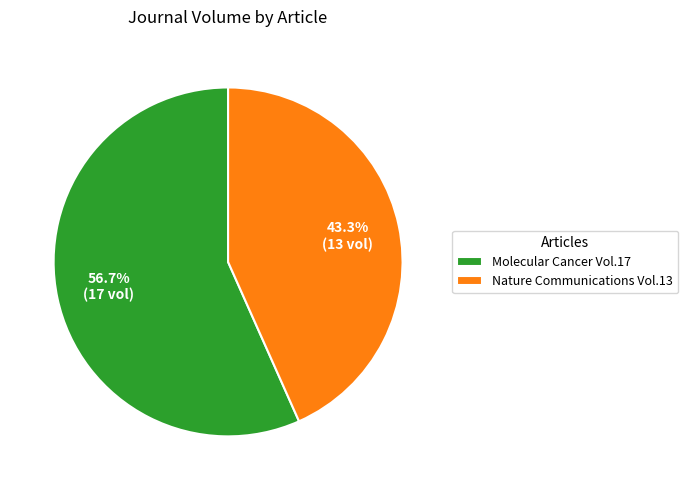

Rank the categories by value from highest to lowest.

Molecular Cancer Vol.17, Nature Communications Vol.13